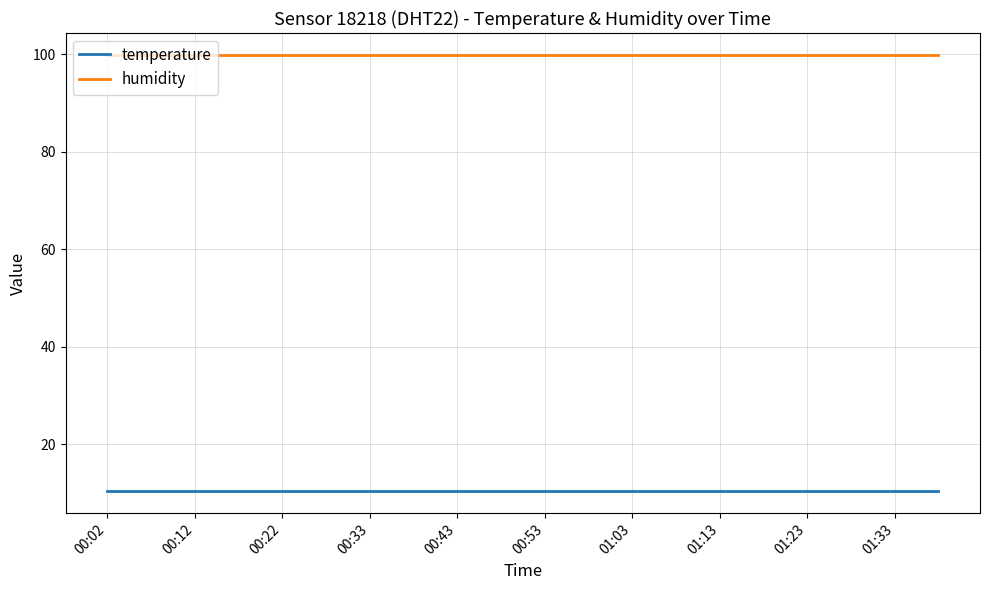

Which series has the largest total across all categories?

humidity